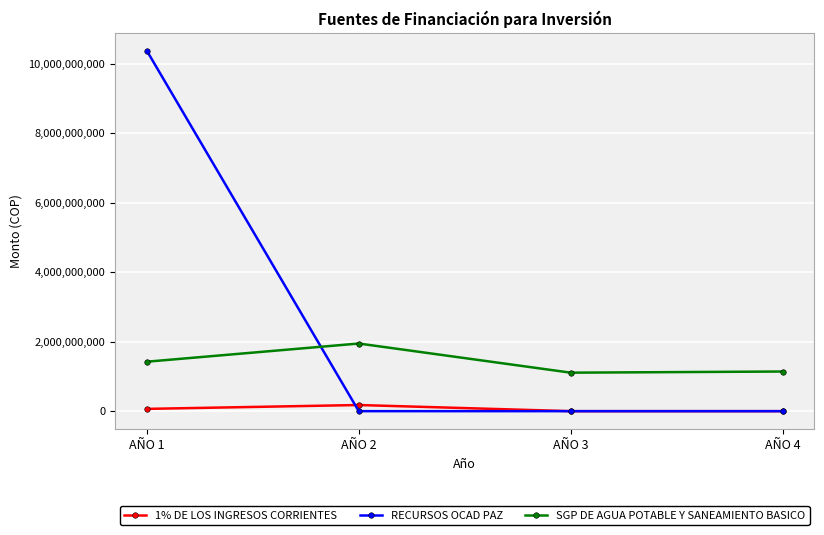

Where is the first local maximum for 1% DE LOS INGRESOS CORRIENTES?

AÑO 2